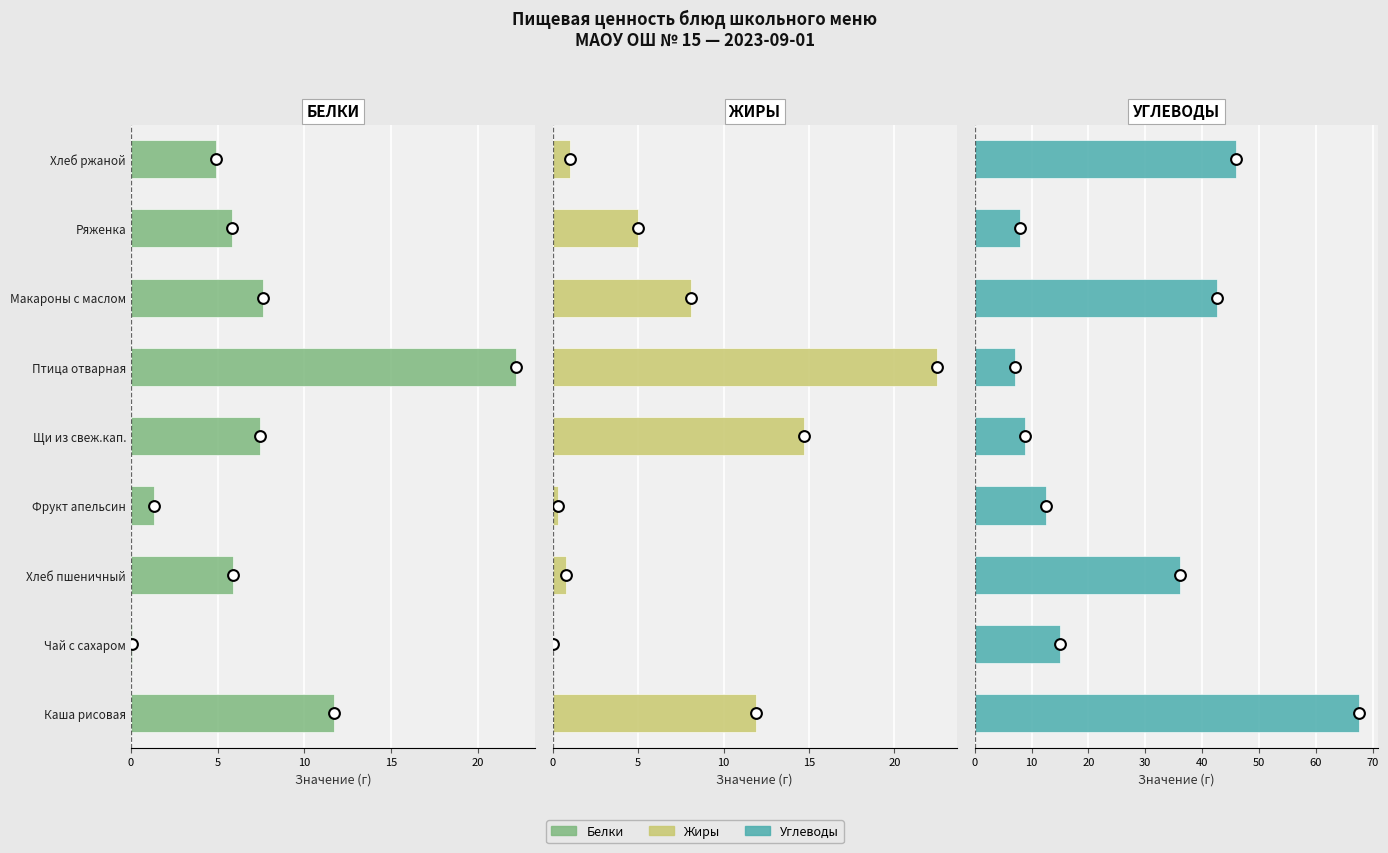

Which series has the largest total across all categories?

Углеводы